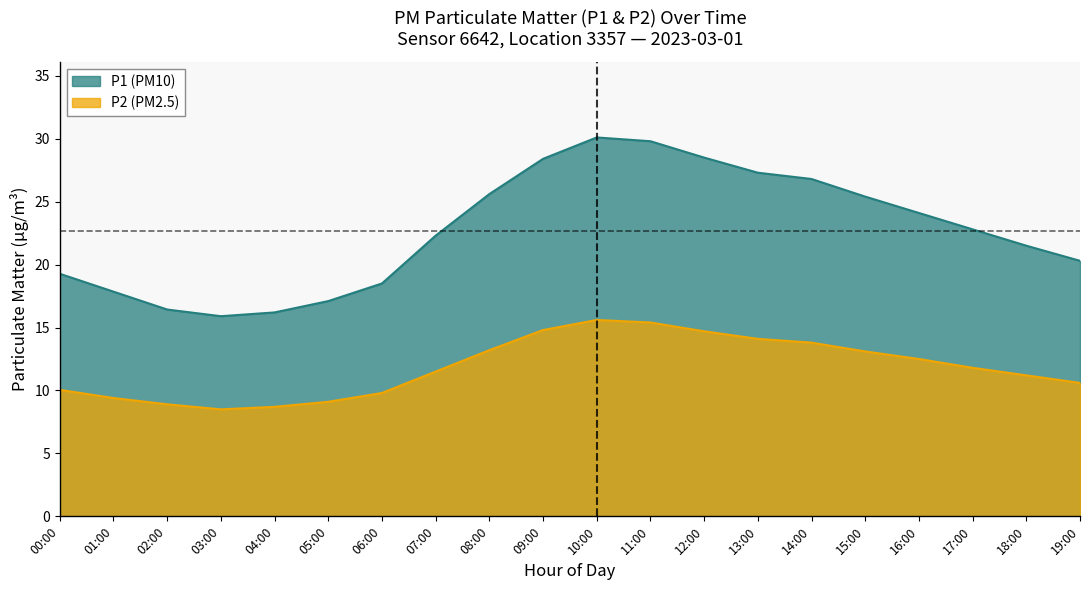

What are all the series names shown in the legend?

P1 (PM10), P2 (PM2.5)